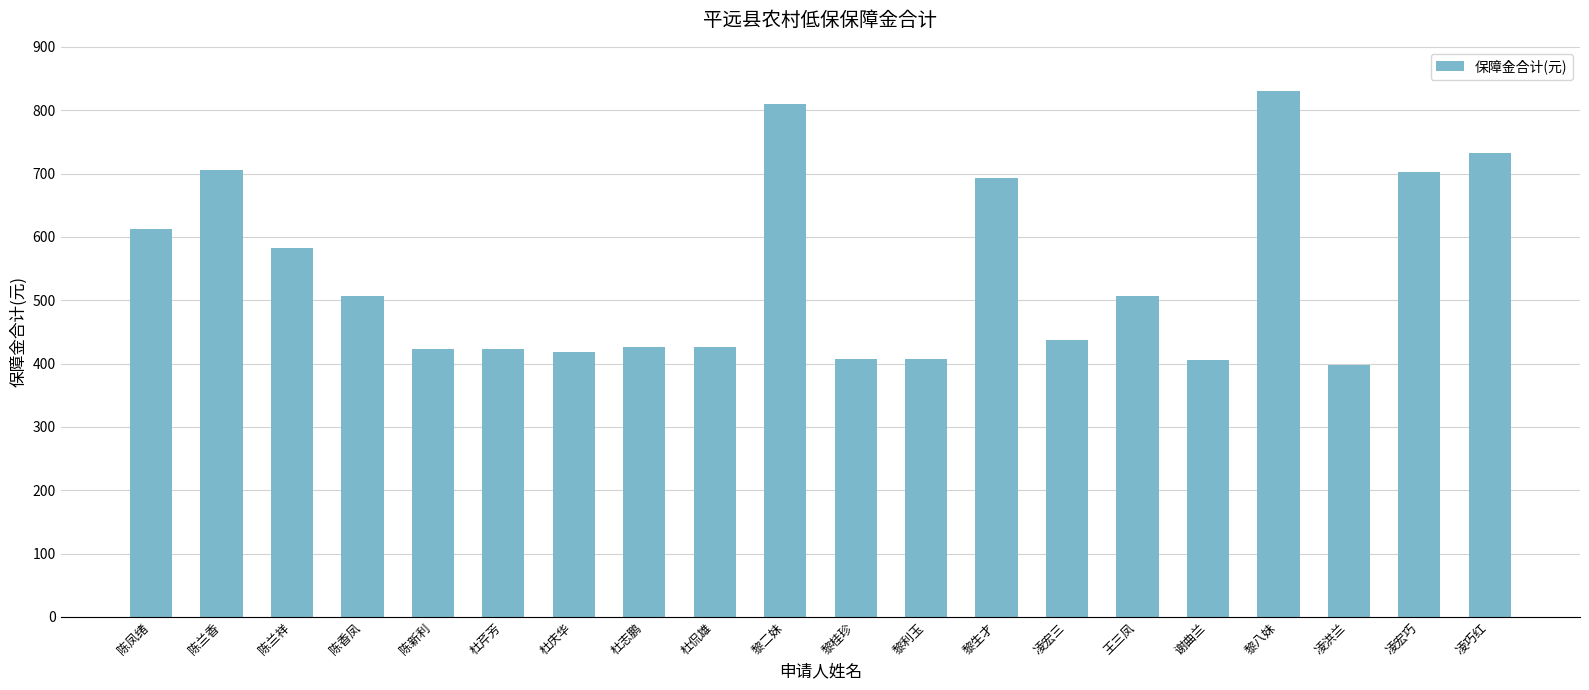

What value does the data have at 黎八妹?

830.0